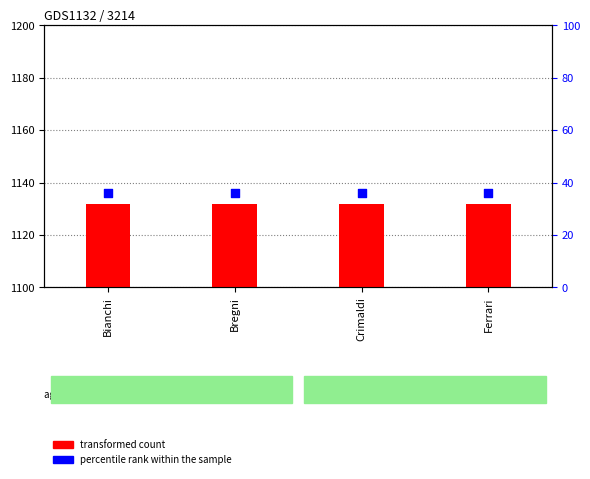

What is the total value across all series at Bregni?

1168